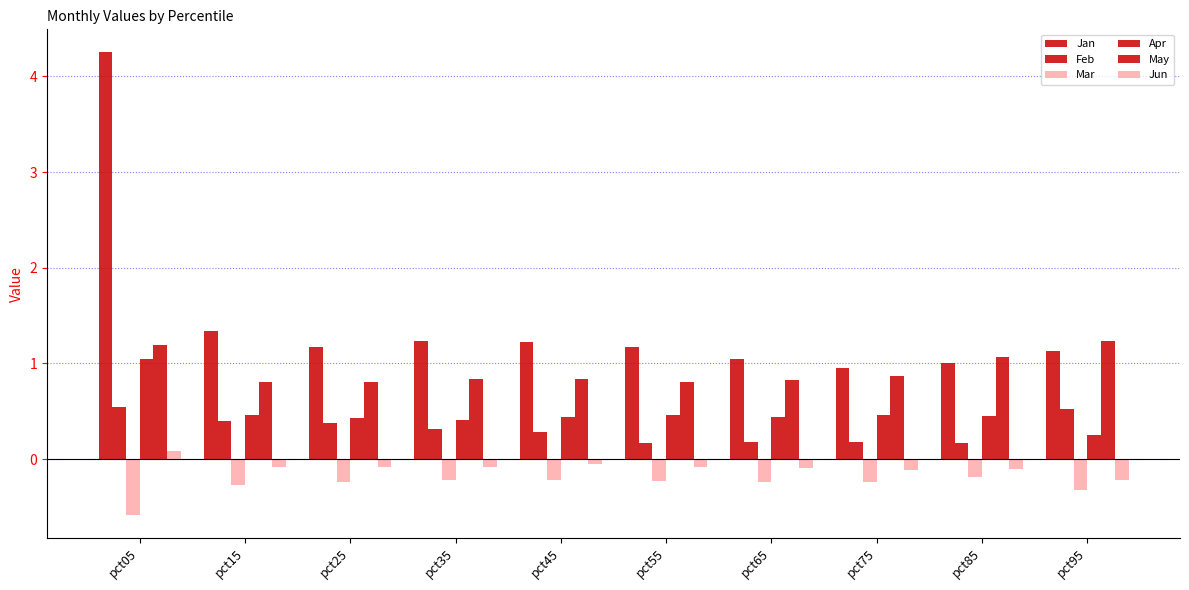

How many series are shown in this chart?

6